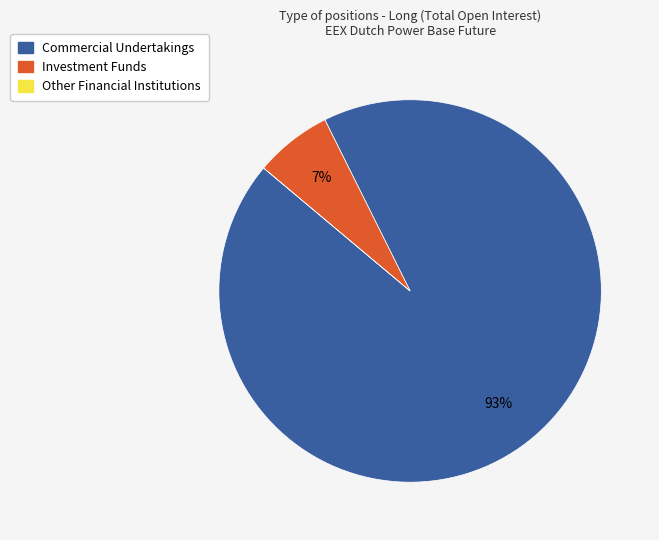

Does Investment Funds account for over 50% of the chart?

No